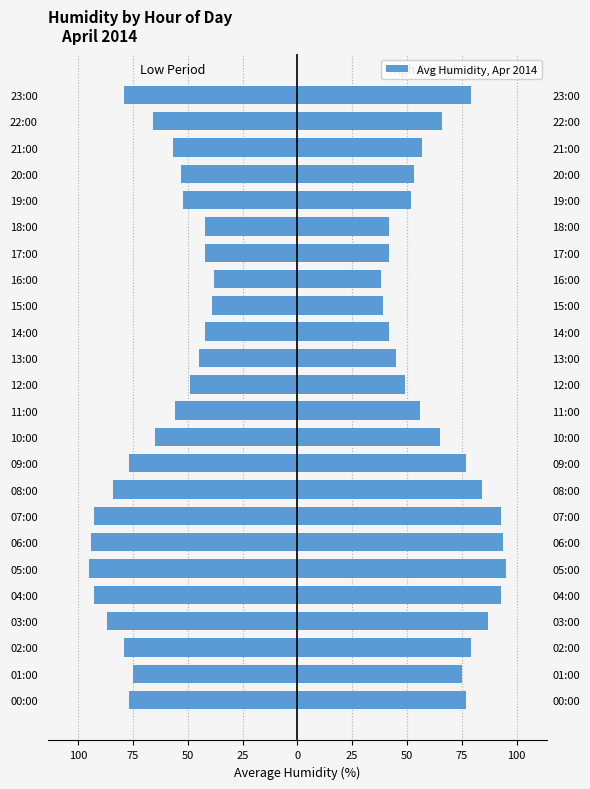

What is the lowest value of the Avg Humidity series?

38